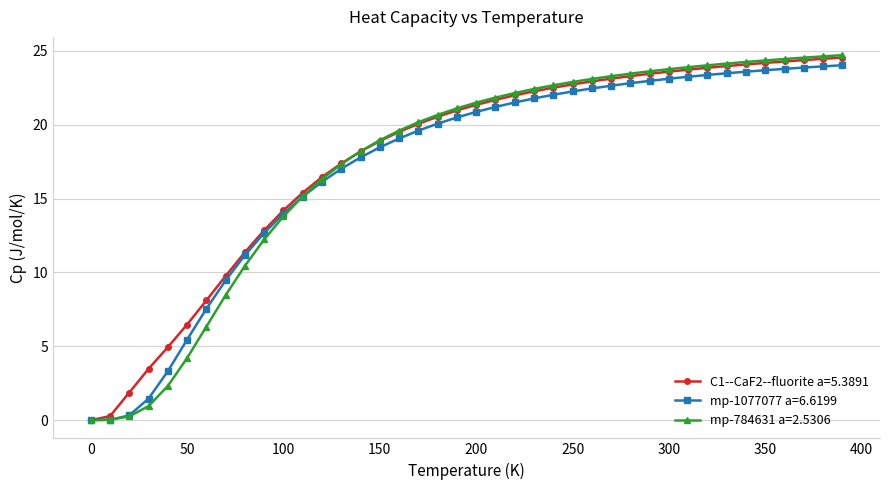

Rank the series by their average value, from highest to lowest.

C1--CaF2--fluorite a=5.3891, mp-784631 a=2.5306, mp-1077077 a=6.6199